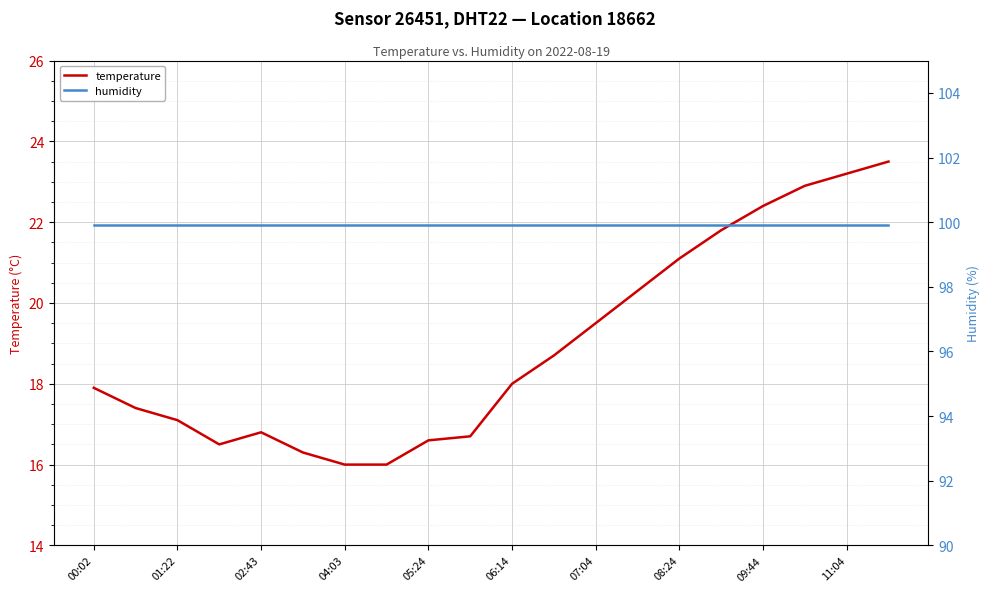

What is the highest value of the temperature series?

23.5